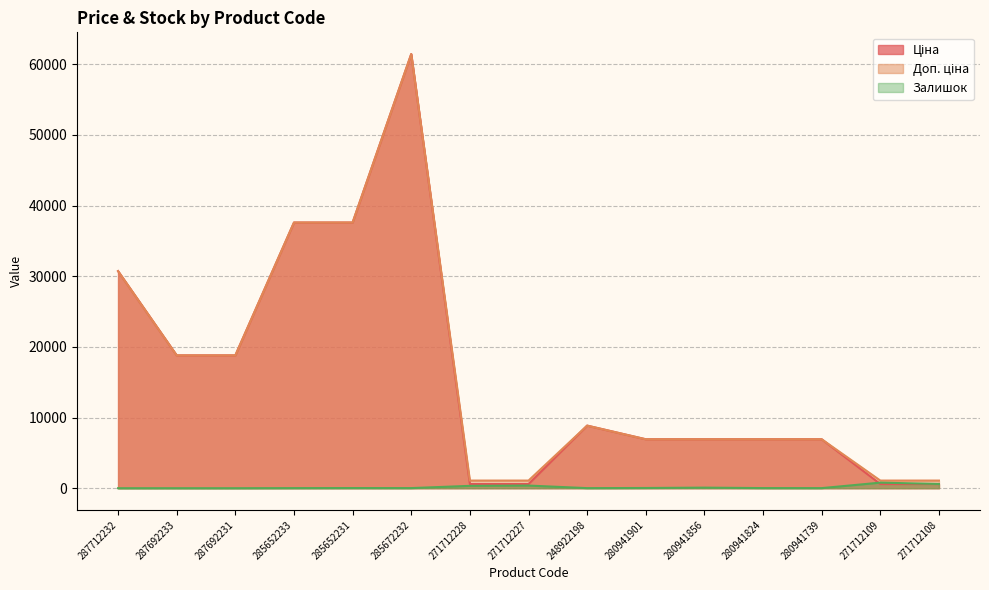

Reading right to left, list all the values displayed in this chart.

Ціна: 589.9	589.9	6925.7	6925.7	6925.7	6925.7	8856.7	589.9	589.9	61434.3	37593.6	37593.6	18796.8	18796.8	30717.1
Доп. ціна: 1081.7	1081.7	6925.7	6925.7	6925.7	6925.7	8856.7	1081.7	1081.7	61434.3	37593.6	37593.6	18796.8	18796.8	30717.1
Залишок: 600.0	789.0	12.0	17.0	81.0	31.0	11.0	373.0	333.0	16.0	23.0	13.0	0.0	0.0	0.0